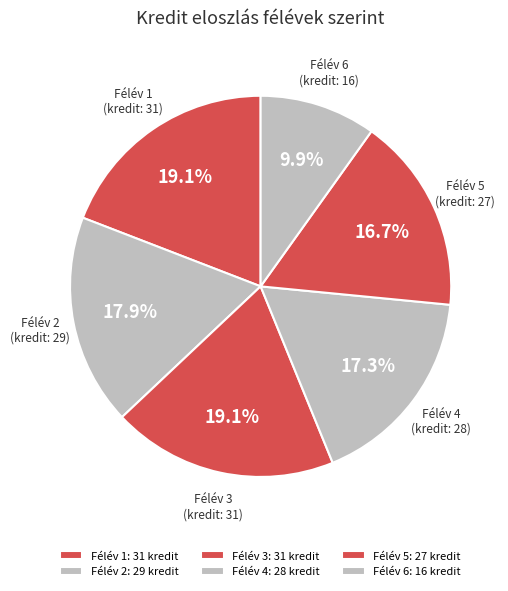

True or false: Félév 1 accounts for 19% of the total.

True